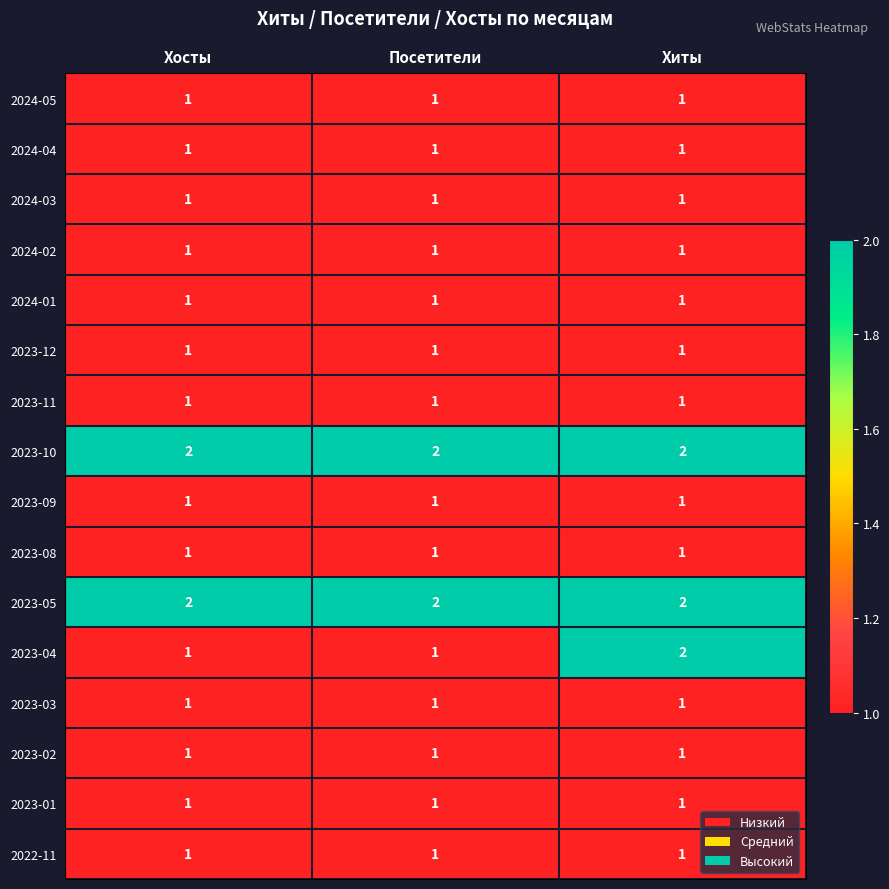

What is the total value across all series at Хосты?

18